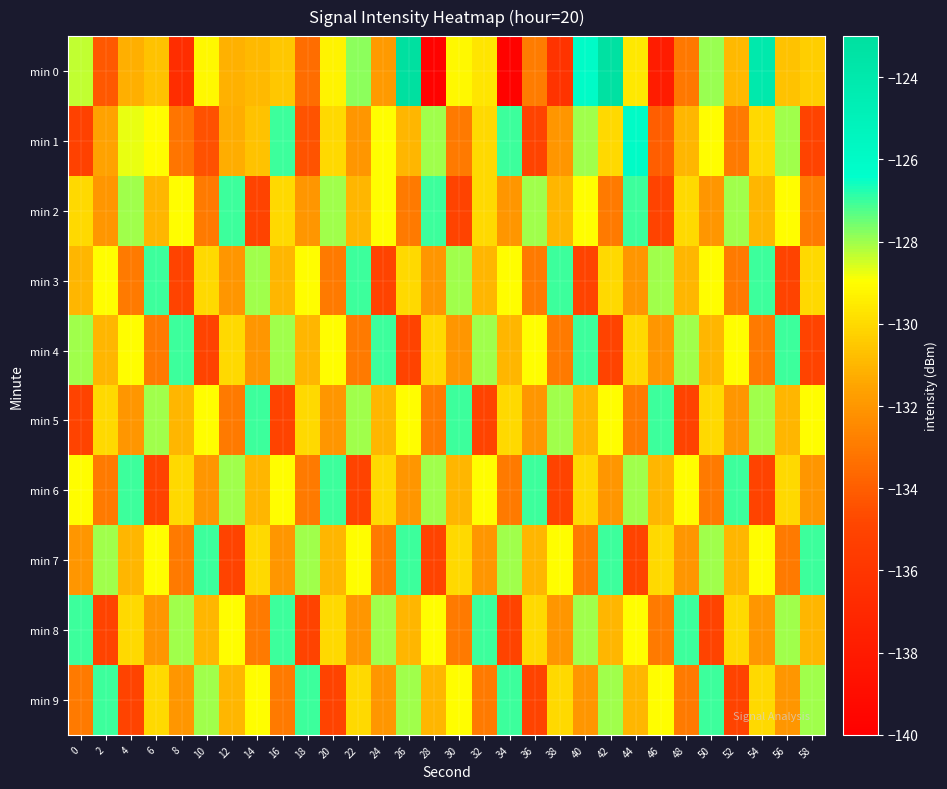

Reading left to right, transcribe all the data shown in this chart.

min 0: 0=-128.4	2=-134.2	4=-131.2	6=-130.7	8=-136.6	10=-129.1	12=-131.1	14=-130.9	16=-130.5	18=-133.4	20=-129.3	22=-127.8	24=-131.9	26=-123.0	28=-139.7	30=-129.2	32=-129.6	34=-139.8	36=-132.9	38=-136.2	40=-126.1	42=-123.2	44=-129.6	46=-137.9	48=-133.1	50=-127.9	52=-130.9	54=-124.0	56=-130.7	58=-130.3
min 1: 0=-135.1	2=-131.6	4=-128.7	6=-129.0	8=-133.2	10=-134.4	12=-131.3	14=-130.7	16=-127.0	18=-134.4	20=-130.0	22=-132.0	24=-129.0	26=-131.0	28=-128.0	30=-133.0	32=-130.0	34=-127.0	36=-135.0	38=-132.0	40=-128.0	42=-130.0	44=-126.0	46=-134.0	48=-131.0	50=-129.0	52=-133.0	54=-130.0	56=-128.0	58=-135.0
min 2: 0=-130.0	2=-132.0	4=-128.0	6=-131.0	8=-129.0	10=-133.0	12=-127.0	14=-135.0	16=-130.0	18=-132.0	20=-128.0	22=-131.0	24=-129.0	26=-133.0	28=-127.0	30=-135.0	32=-130.0	34=-132.0	36=-128.0	38=-131.0	40=-129.0	42=-133.0	44=-127.0	46=-135.0	48=-130.0	50=-132.0	52=-128.0	54=-131.0	56=-129.0	58=-133.0
min 3: 0=-131.0	2=-129.0	4=-133.0	6=-127.0	8=-135.0	10=-130.0	12=-132.0	14=-128.0	16=-131.0	18=-129.0	20=-133.0	22=-127.0	24=-135.0	26=-130.0	28=-132.0	30=-128.0	32=-131.0	34=-129.0	36=-133.0	38=-127.0	40=-135.0	42=-130.0	44=-132.0	46=-128.0	48=-131.0	50=-129.0	52=-133.0	54=-127.0	56=-135.0	58=-130.0
min 4: 0=-128.0	2=-131.0	4=-129.0	6=-133.0	8=-127.0	10=-135.0	12=-130.0	14=-132.0	16=-128.0	18=-131.0	20=-129.0	22=-133.0	24=-127.0	26=-135.0	28=-130.0	30=-132.0	32=-128.0	34=-131.0	36=-129.0	38=-133.0	40=-127.0	42=-135.0	44=-130.0	46=-132.0	48=-128.0	50=-131.0	52=-129.0	54=-133.0	56=-127.0	58=-135.0
min 5: 0=-135.0	2=-130.0	4=-132.0	6=-128.0	8=-131.0	10=-129.0	12=-133.0	14=-127.0	16=-135.0	18=-130.0	20=-132.0	22=-128.0	24=-131.0	26=-129.0	28=-133.0	30=-127.0	32=-135.0	34=-130.0	36=-132.0	38=-128.0	40=-131.0	42=-129.0	44=-133.0	46=-127.0	48=-135.0	50=-130.0	52=-132.0	54=-128.0	56=-131.0	58=-129.0
min 6: 0=-129.0	2=-133.0	4=-127.0	6=-135.0	8=-130.0	10=-132.0	12=-128.0	14=-131.0	16=-129.0	18=-133.0	20=-127.0	22=-135.0	24=-130.0	26=-132.0	28=-128.0	30=-131.0	32=-129.0	34=-133.0	36=-127.0	38=-135.0	40=-130.0	42=-132.0	44=-128.0	46=-131.0	48=-129.0	50=-133.0	52=-127.0	54=-135.0	56=-130.0	58=-132.0
min 7: 0=-132.0	2=-128.0	4=-131.0	6=-129.0	8=-133.0	10=-127.0	12=-135.0	14=-130.0	16=-132.0	18=-128.0	20=-131.0	22=-129.0	24=-133.0	26=-127.0	28=-135.0	30=-130.0	32=-132.0	34=-128.0	36=-131.0	38=-129.0	40=-133.0	42=-127.0	44=-135.0	46=-130.0	48=-132.0	50=-128.0	52=-131.0	54=-129.0	56=-133.0	58=-127.0
min 8: 0=-127.0	2=-135.0	4=-130.0	6=-132.0	8=-128.0	10=-131.0	12=-129.0	14=-133.0	16=-127.0	18=-135.0	20=-130.0	22=-132.0	24=-128.0	26=-131.0	28=-129.0	30=-133.0	32=-127.0	34=-135.0	36=-130.0	38=-132.0	40=-128.0	42=-131.0	44=-129.0	46=-133.0	48=-127.0	50=-135.0	52=-130.0	54=-132.0	56=-128.0	58=-131.0
min 9: 0=-133.0	2=-127.0	4=-135.0	6=-130.0	8=-132.0	10=-128.0	12=-131.0	14=-129.0	16=-133.0	18=-127.0	20=-135.0	22=-130.0	24=-132.0	26=-128.0	28=-131.0	30=-129.0	32=-133.0	34=-127.0	36=-135.0	38=-130.0	40=-132.0	42=-128.0	44=-131.0	46=-129.0	48=-133.0	50=-127.0	52=-135.0	54=-130.0	56=-132.0	58=-128.0